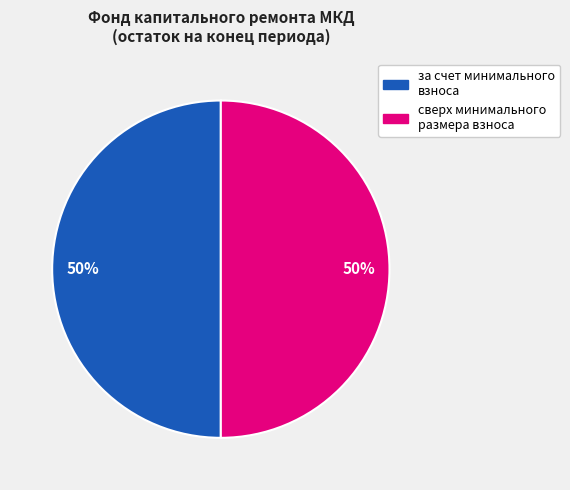

The за счет минимального взноса slice represents 50% of the pie. True or false?

True